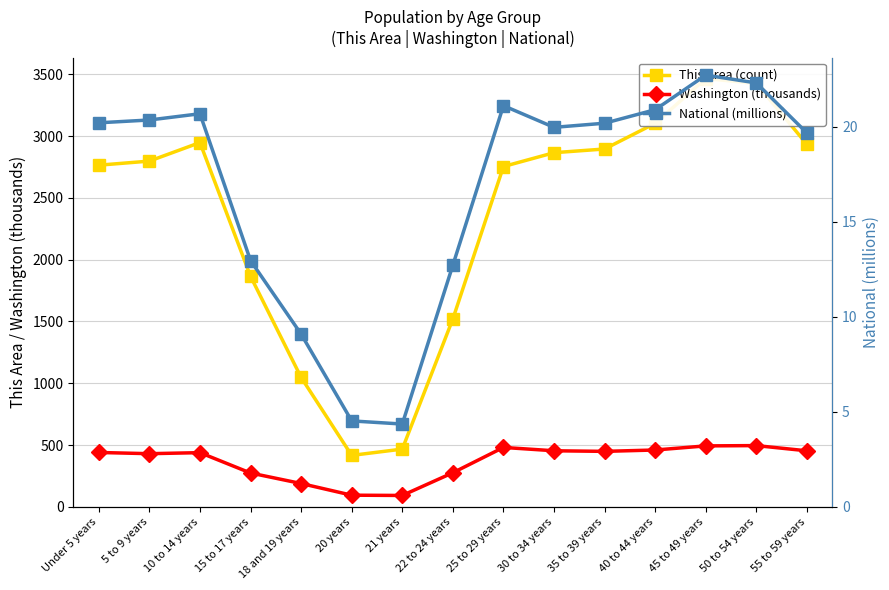

True or false: National (millions) has a value of 20.9 at 40 to 44 years.

True